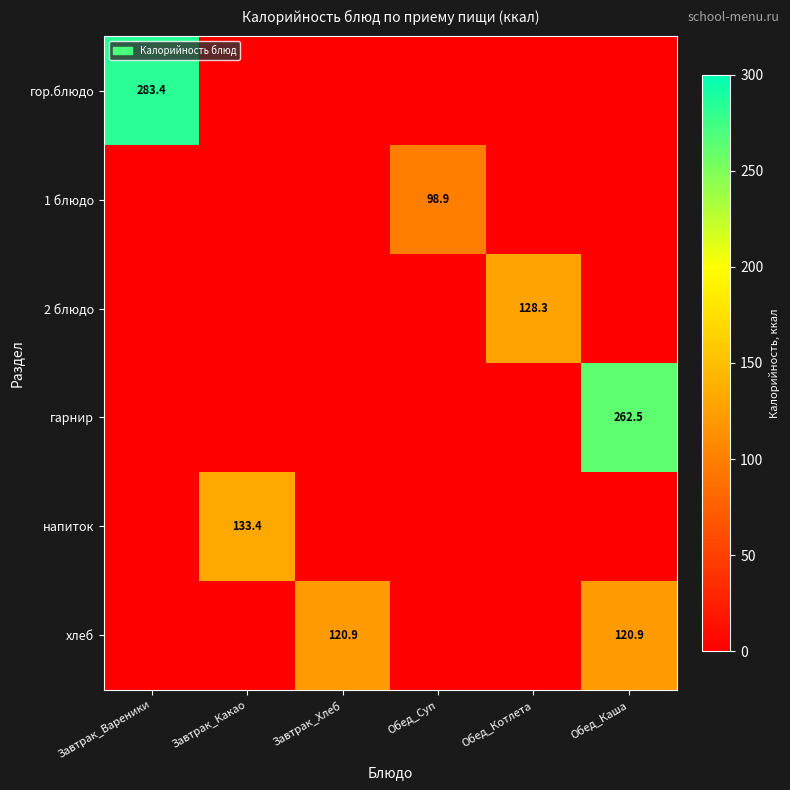

Rank the series at Обед_Котлета from lowest to highest value.

гор.блюдо, 1 блюдо, гарнир, напиток, хлеб, 2 блюдо